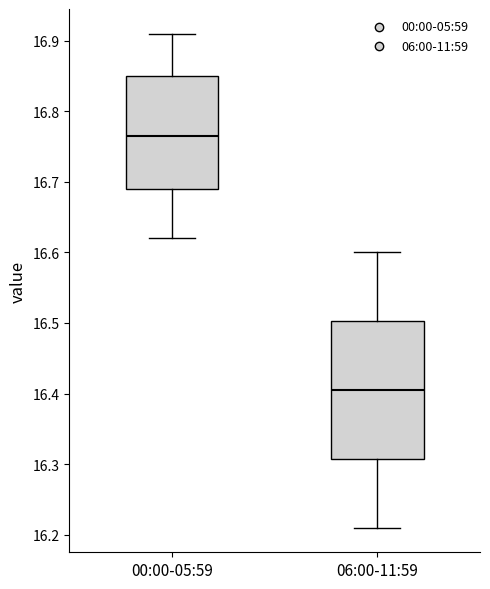

Which box is the tallest, from its lower edge to its upper edge?

06:00-11:59